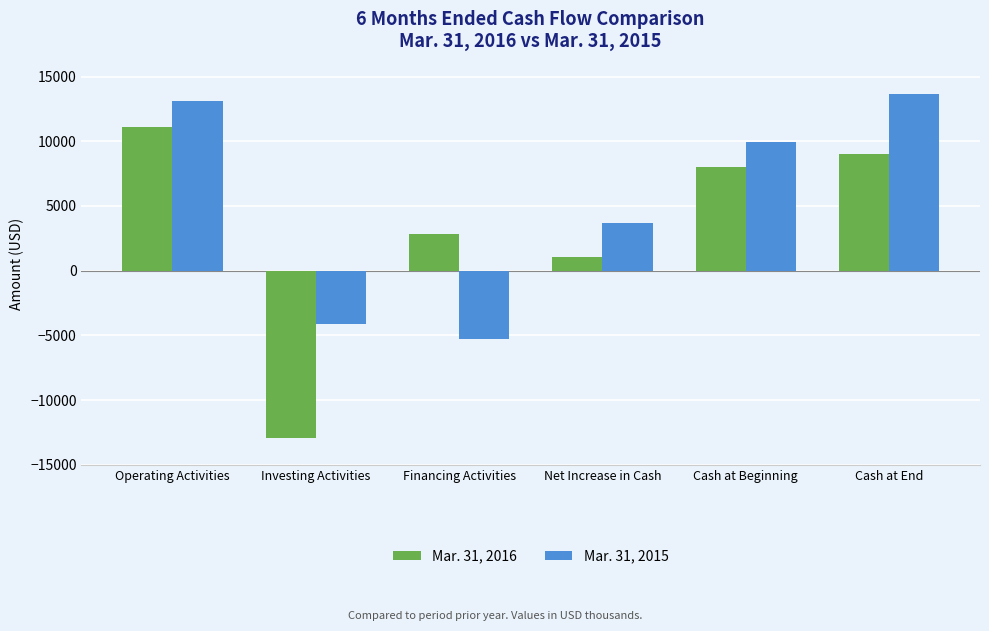

Is the value of Mar. 31, 2016 at Financing Activities greater than the value of Mar. 31, 2015 at Investing Activities?

Yes